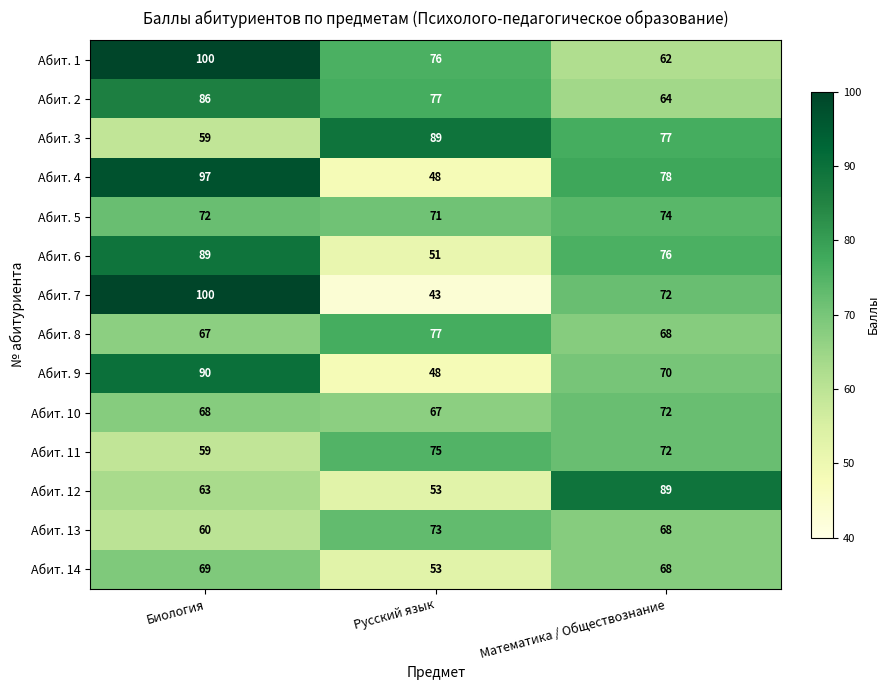

Count the Абит. 7 values in the range 43 to 100.

3